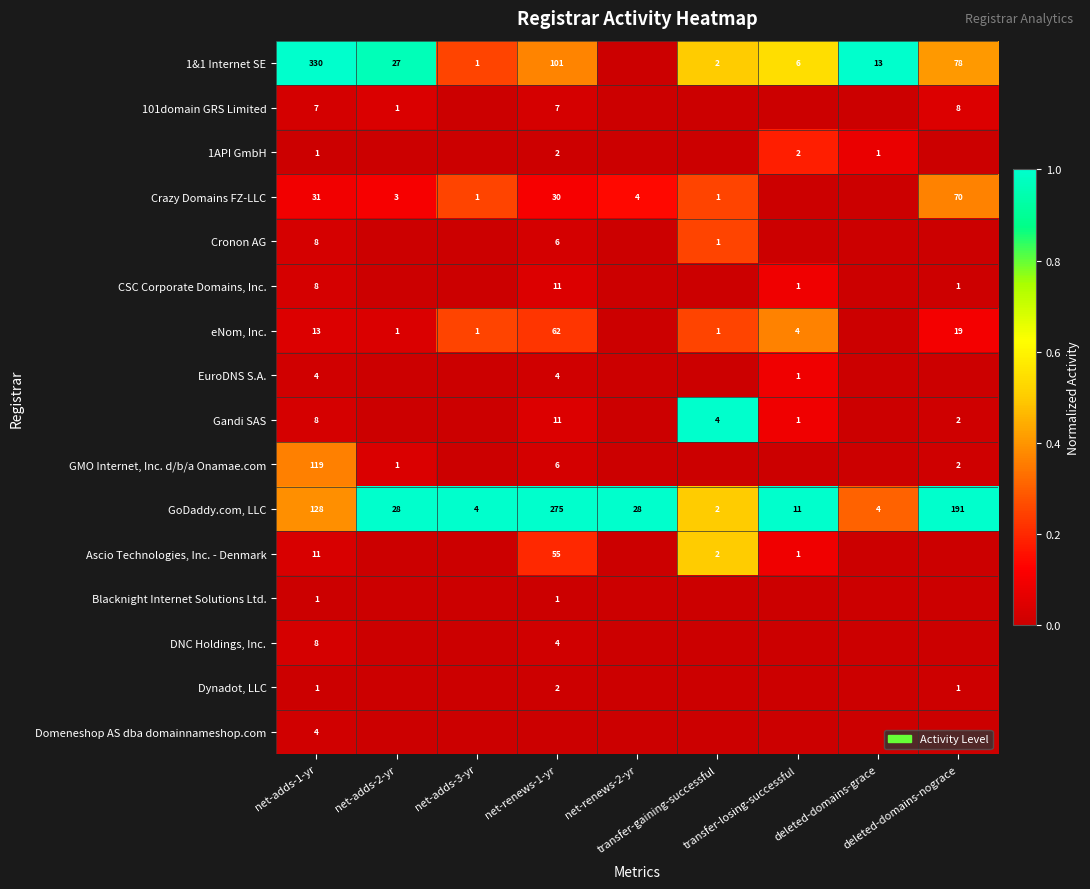

What is the average value of the GoDaddy.com, LLC series?

75